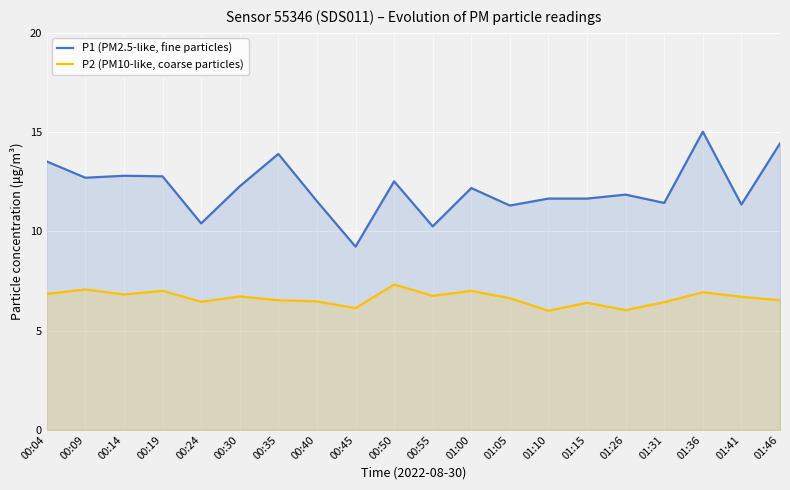

At how many categories does at least one series exceed 6?

20